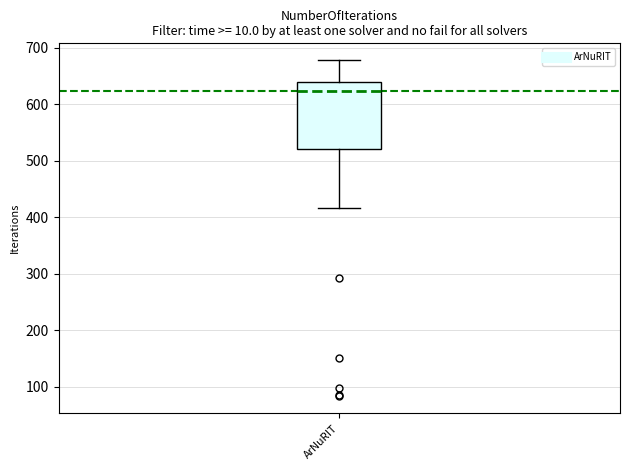

Where does the lower whisker of the box for ArNuRIT end on the y-axis? The values are not printed on the chart, so give them approximately, as read against the axis.

420